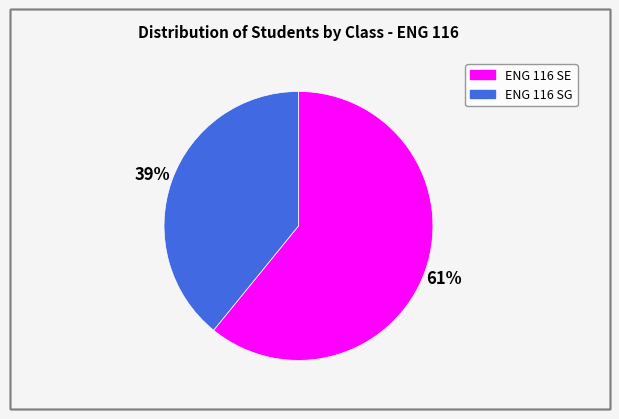

Is it true that ENG 116 SG is 52% of the pie?

False